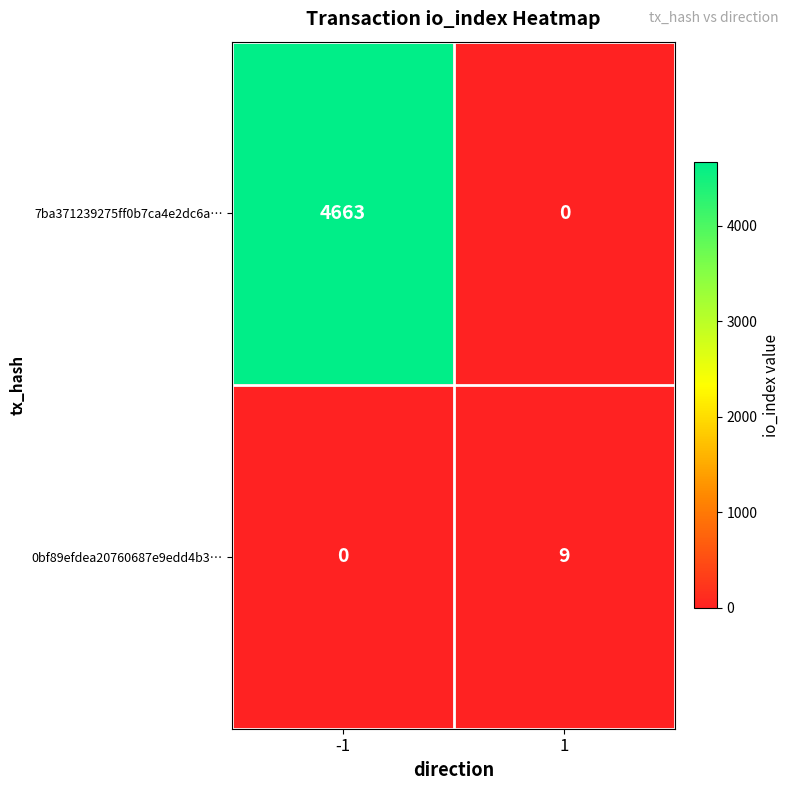

Reading left to right, transcribe all the data shown in this chart.

7ba371239275ff0b7ca4e2dc6a…: -1=4663	1=0
0bf89efdea20760687e9edd4b3…: -1=0	1=9